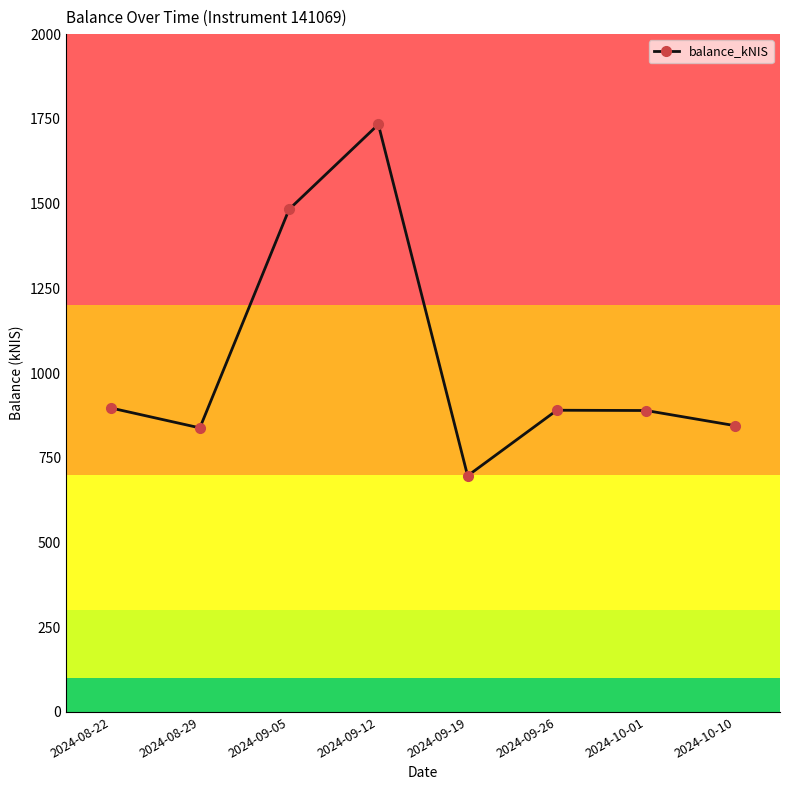

What is the label of the 3rd point from the left?

2024-09-05